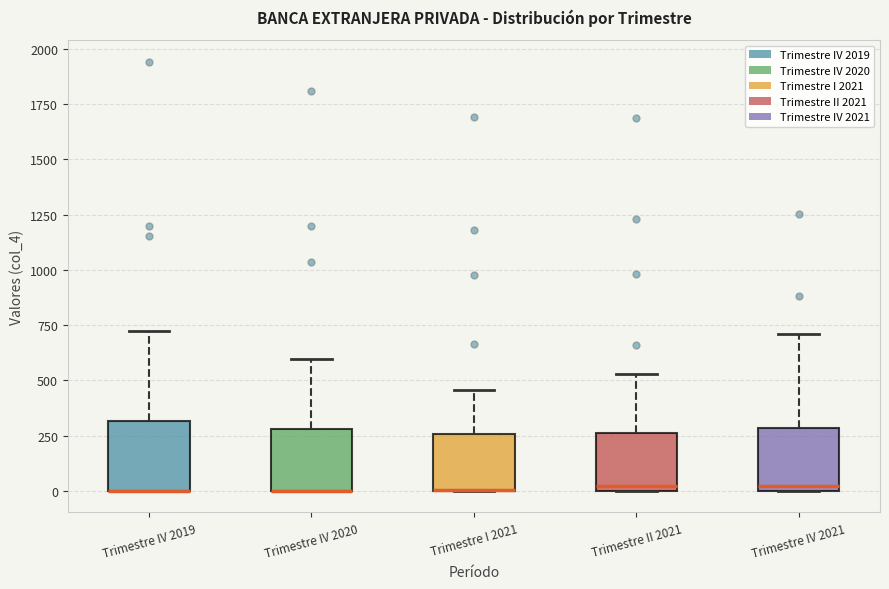

Reading left to right, read every box against the y-axis: the position of its median line, the range the box covers, and the ends of its whiskers. The values are not printed on the chart, so give them approximately, as read against the axis.

Trimestre IV 2019: median 0 (drawn on the box's lower edge), box 0 to 300, whiskers 0 to 700
Trimestre IV 2020: median 0 (drawn on the box's lower edge), box 0 to 300, whiskers 0 to 600
Trimestre I 2021: median 0 (drawn on the box's lower edge), box 0 to 250, whiskers 0 to 450
Trimestre II 2021: median 0 (just above the box's lower edge), box 0 to 250, whiskers 0 to 550
Trimestre IV 2021: median 0 (just above the box's lower edge), box 0 to 300, whiskers 0 to 700